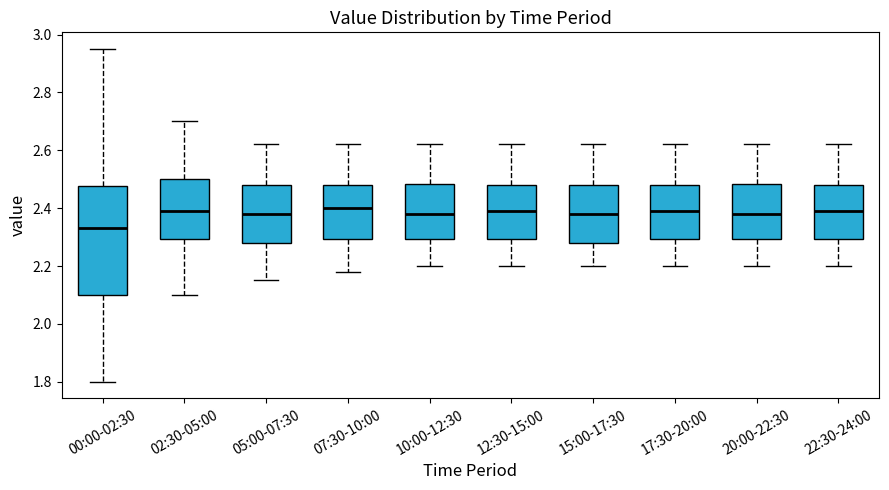

Which box is the tallest, from its lower edge to its upper edge?

00:00-02:30